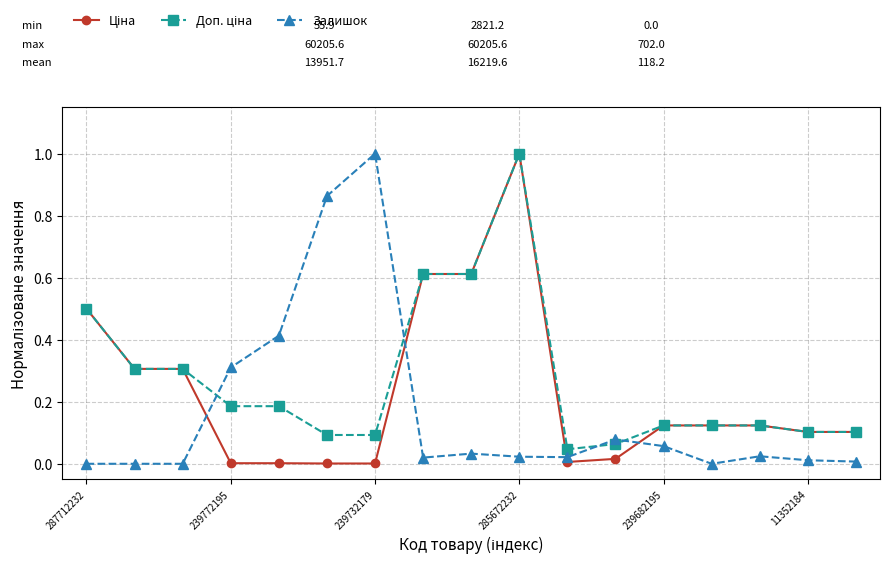

What is the maximum value shown in the chart?

1.0